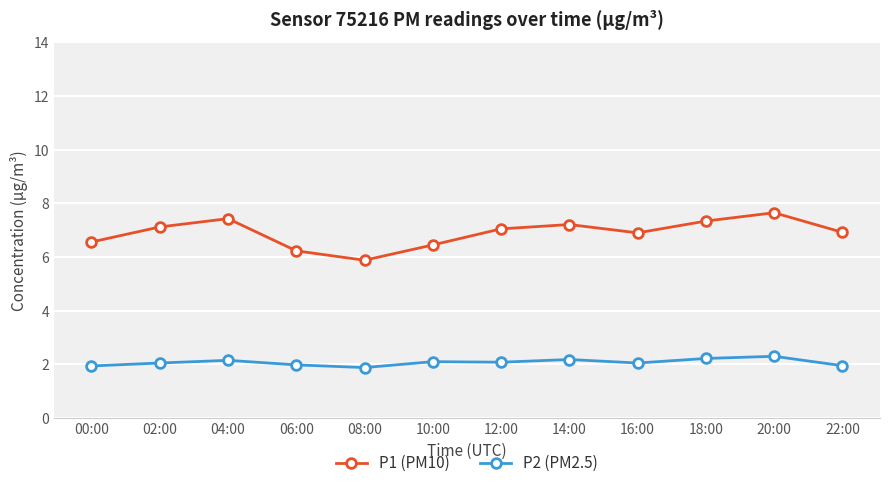

Is it true that P1 (PM10) equals 6.9 at 22:00?

True